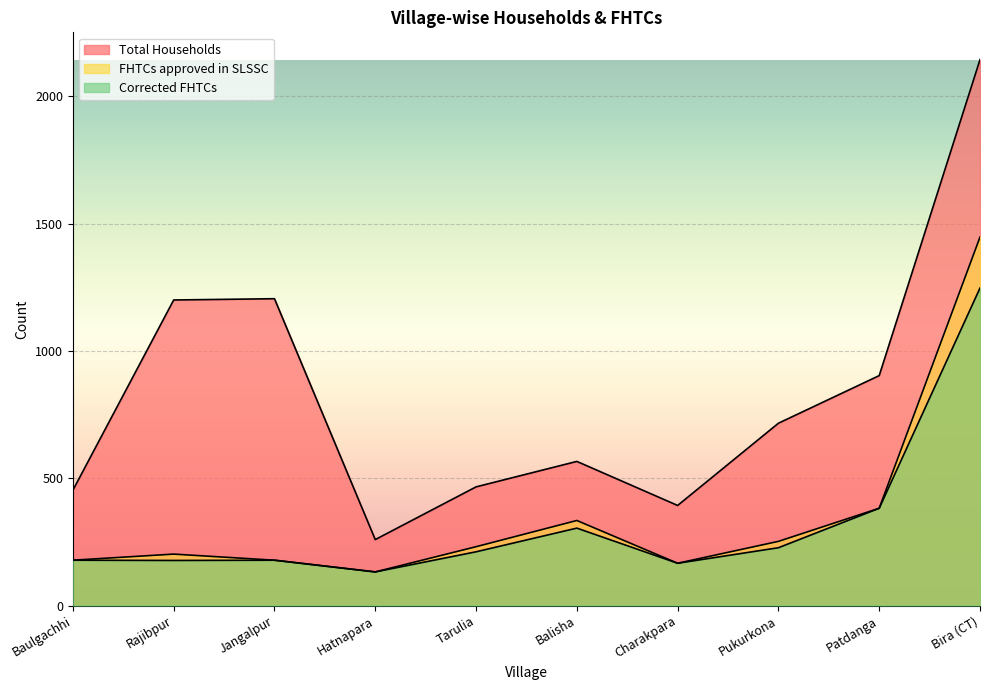

The value of FHTCs approved in SLSSC at Patdanga is 154. True or false?

False